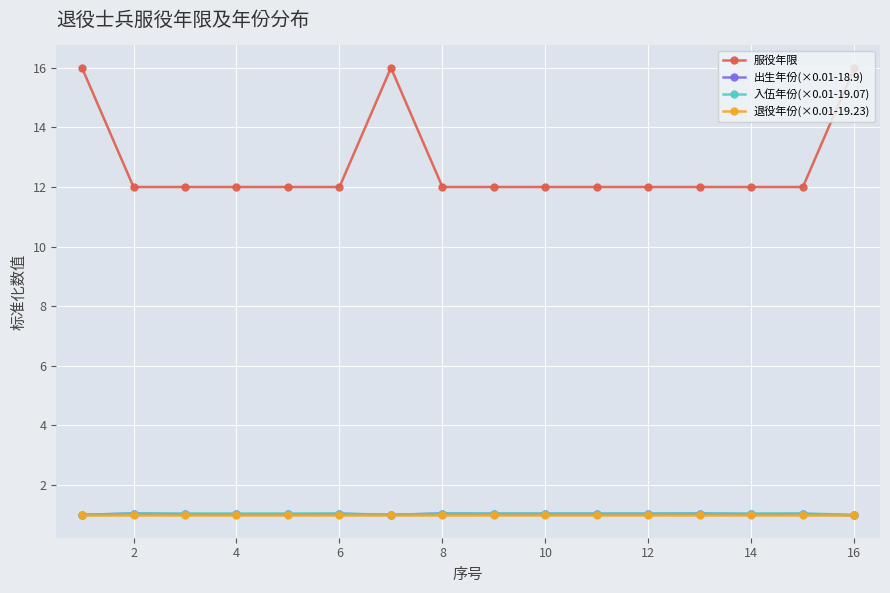

Reading left to right, transcribe all the data shown in this chart.

服役年限: 16.0	12.0	12.0	12.0	12.0	12.0	16.0	12.0	12.0	12.0	12.0	12.0	12.0	12.0	12.0	16.0
出生年份(×0.01-18.9): 1.0	1.0	1.0	1.0	1.0	1.0	1.0	1.0	1.0	1.0	1.0	1.0	1.0	1.0	1.0	1.0
入伍年份(×0.01-19.07): 1.0	1.0	1.0	1.0	1.0	1.0	1.0	1.0	1.0	1.0	1.0	1.0	1.0	1.0	1.0	1.0
退役年份(×0.01-19.23): 1.0	1.0	1.0	1.0	1.0	1.0	1.0	1.0	1.0	1.0	1.0	1.0	1.0	1.0	1.0	1.0